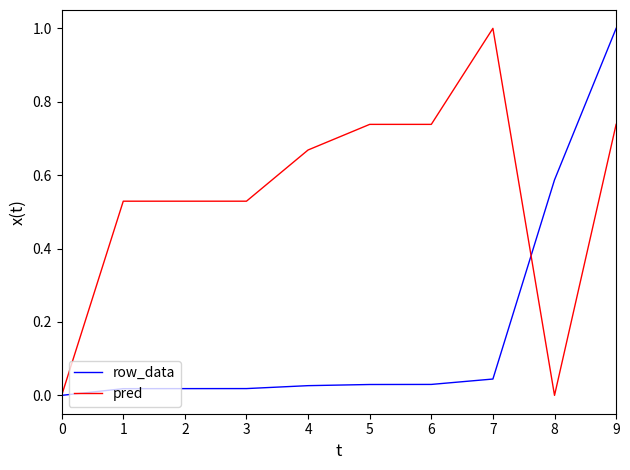

How many pred values are between 0 and 1?

10